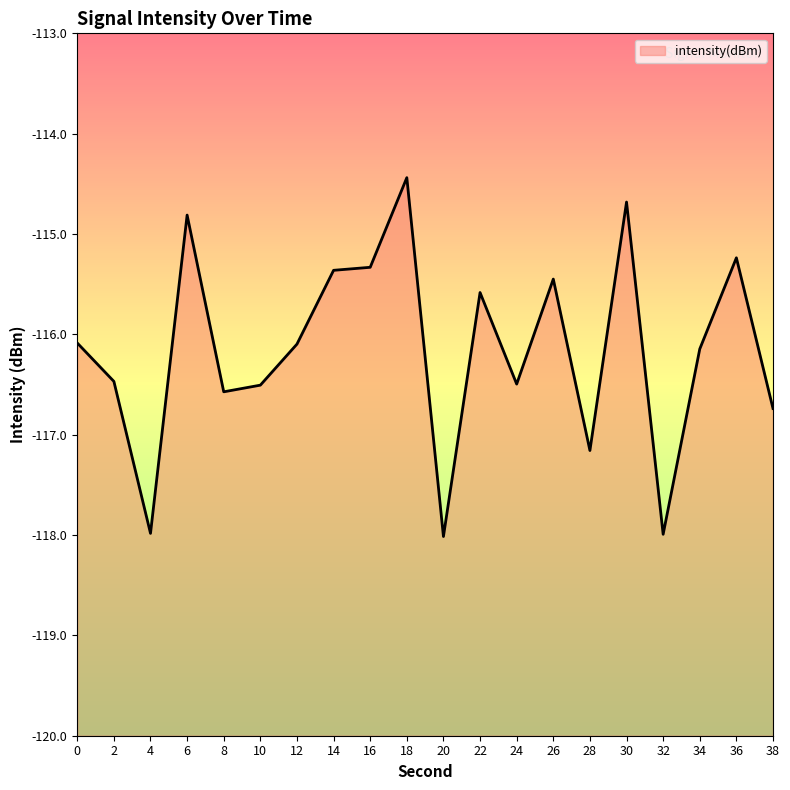

What is the difference between the values at 0 and 20?

1.9